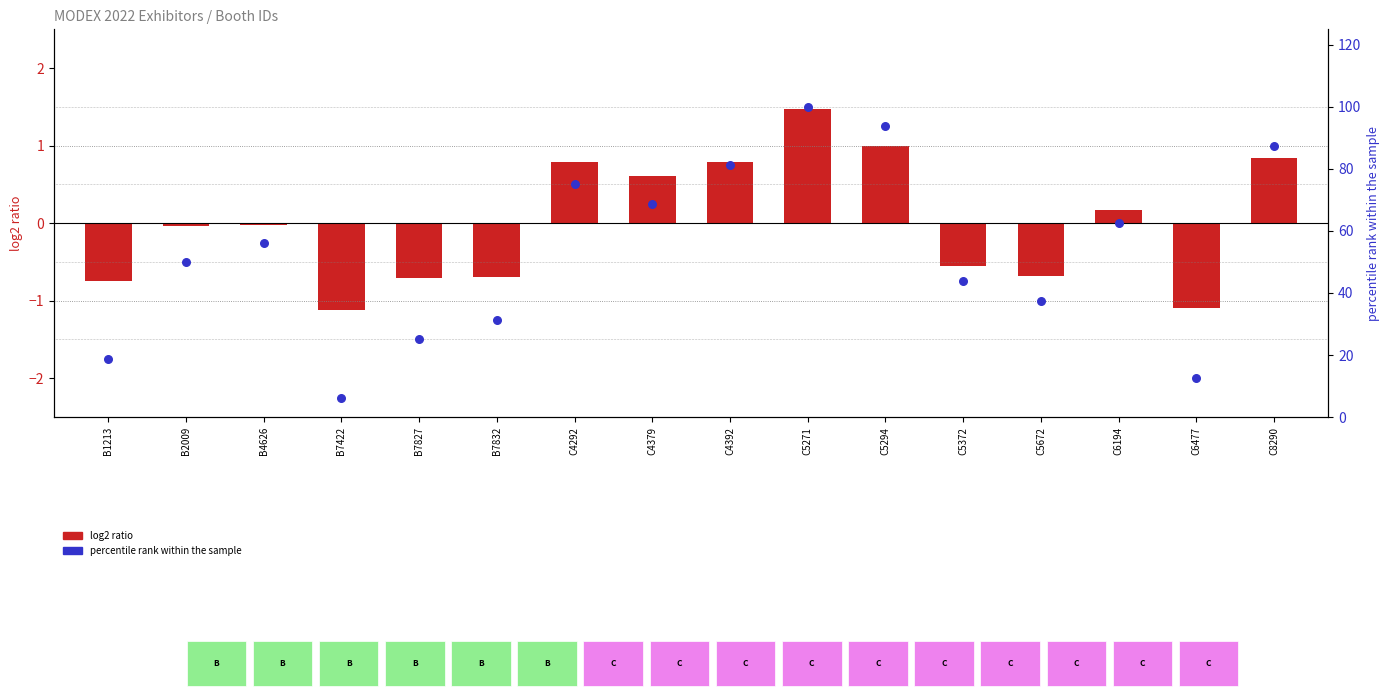

At how many categories does at least one series exceed 24?

13